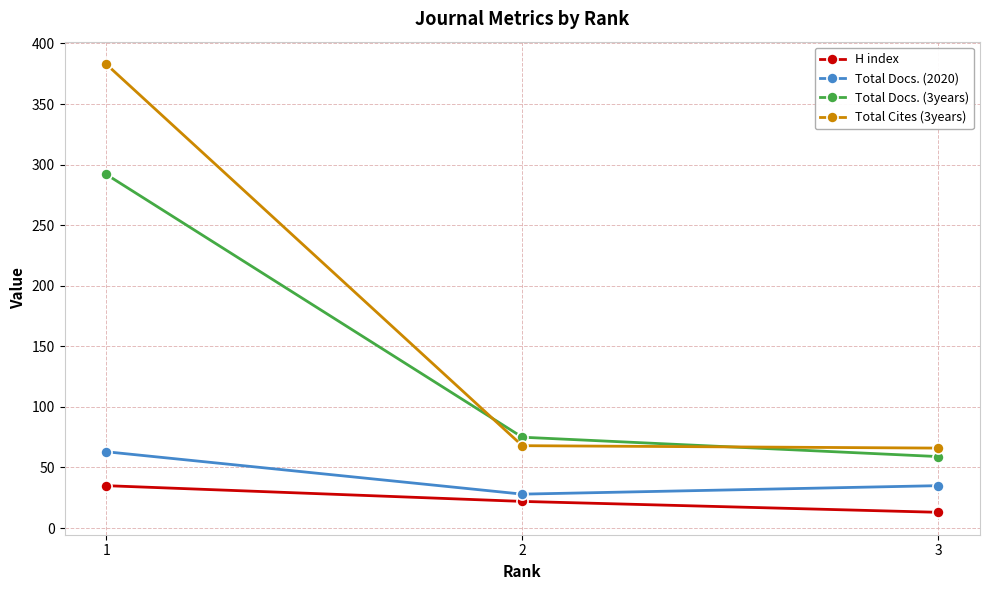

At which label does Total Docs. (2020) first exceed 35?

1